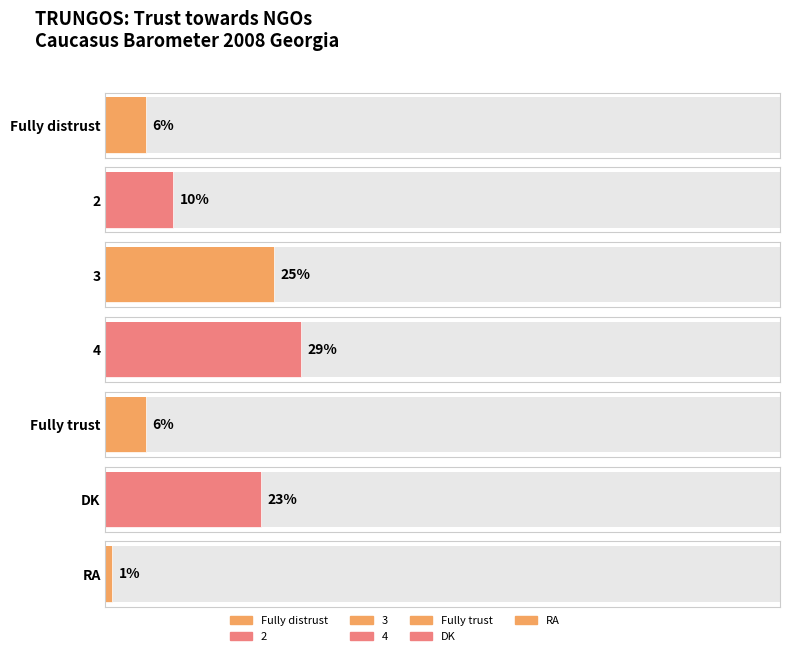

Between 2 and DK, which is larger?

DK